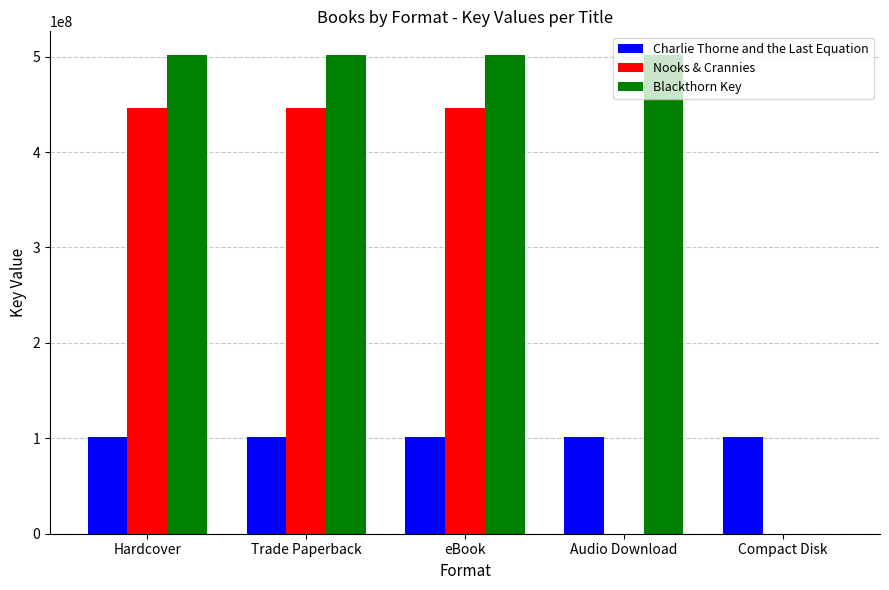

What is the sum of the Blackthorn Key values at Audio Download and Hardcover?

1002766780